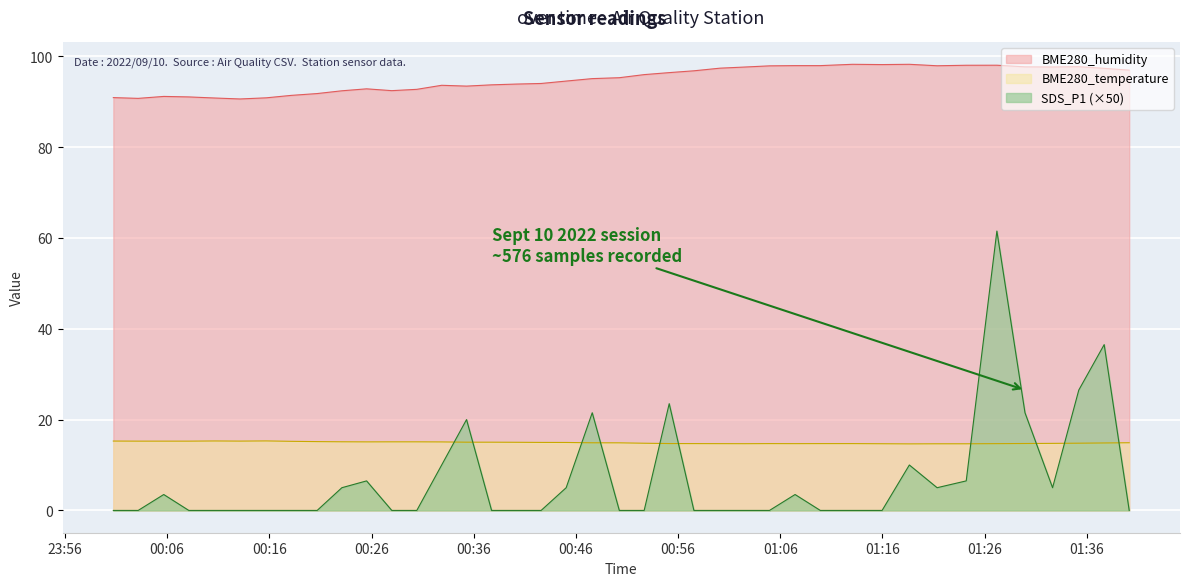

Is the value of BME280_temperature at 2022/09/10 00:25:31 greater than the value of BME280_humidity at 2022/09/10 00:47:36?

No